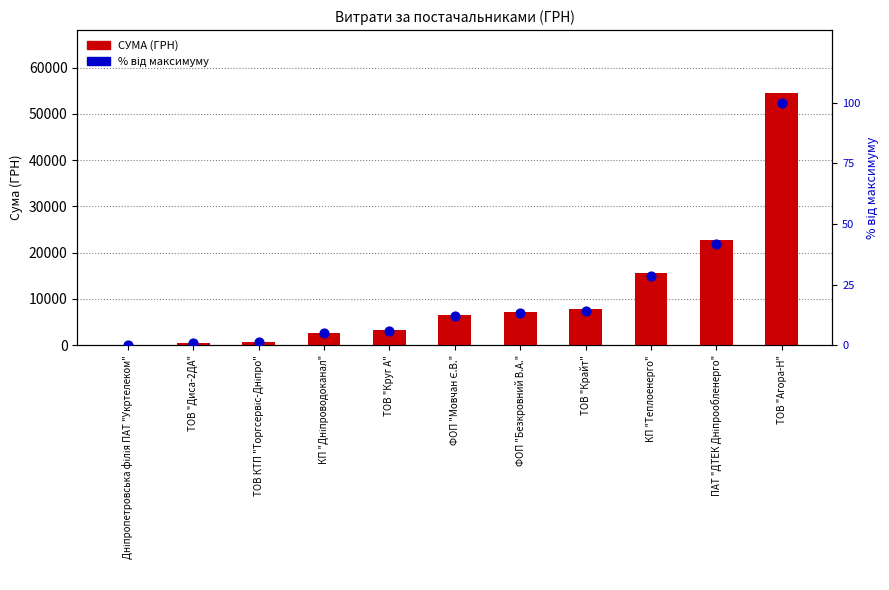

Which series has the widest spread of Y values?

СУМА (ГРН)